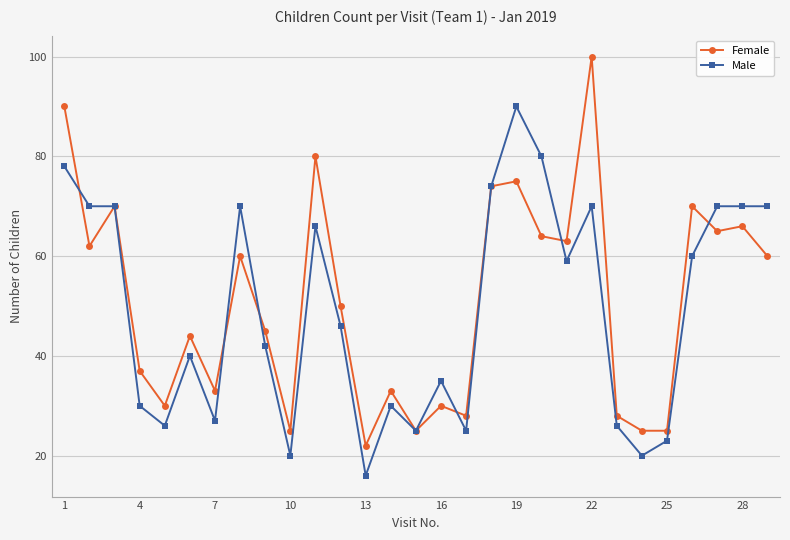

What is the difference between the maximum and minimum values in the Female series?

78